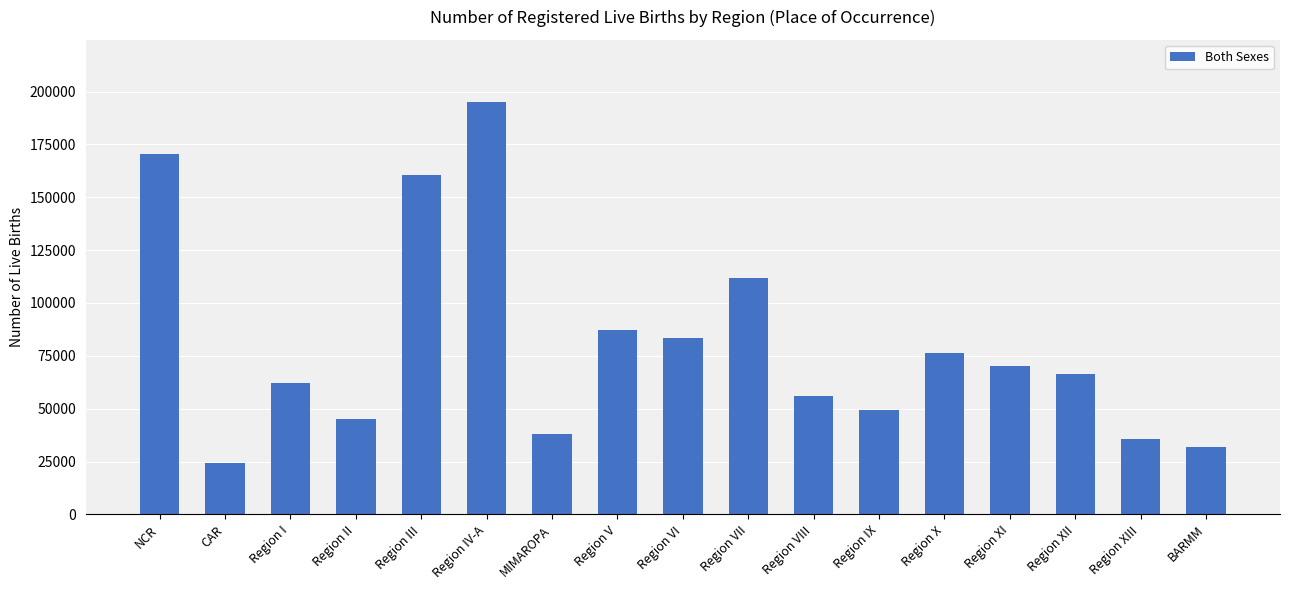

What is the value of the 9th bar from the left?

83351